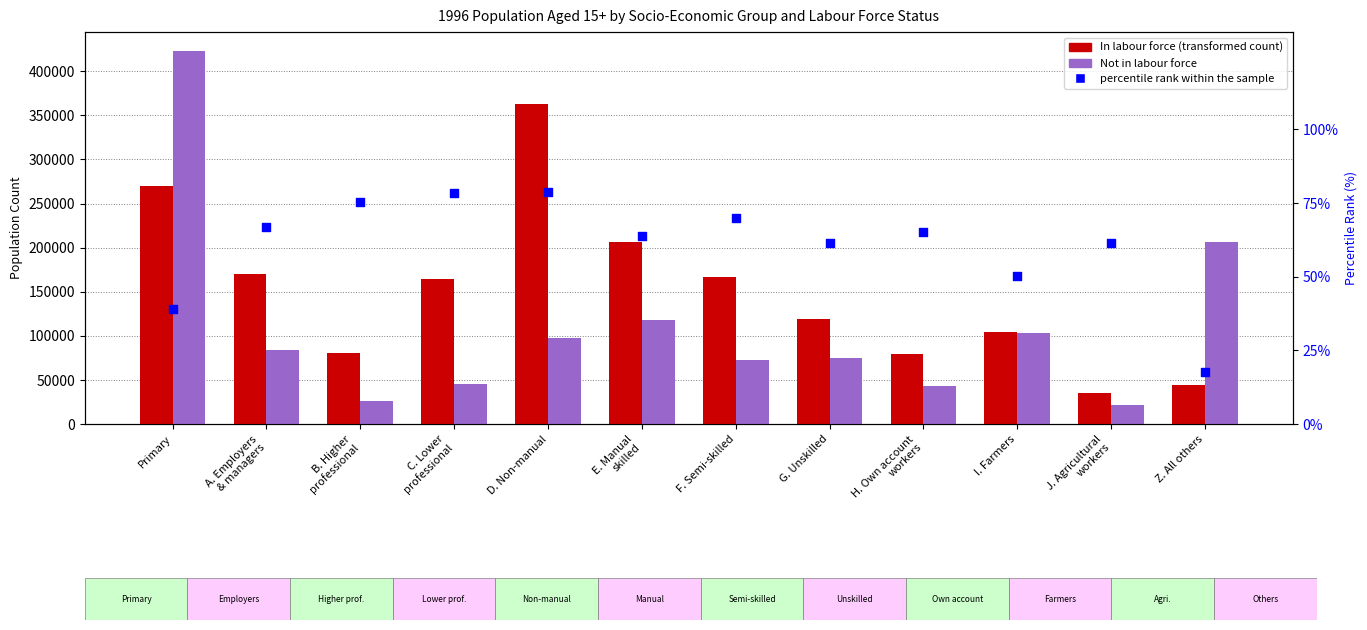

What is the total value across all series at B. Higher
professional?

106337.3